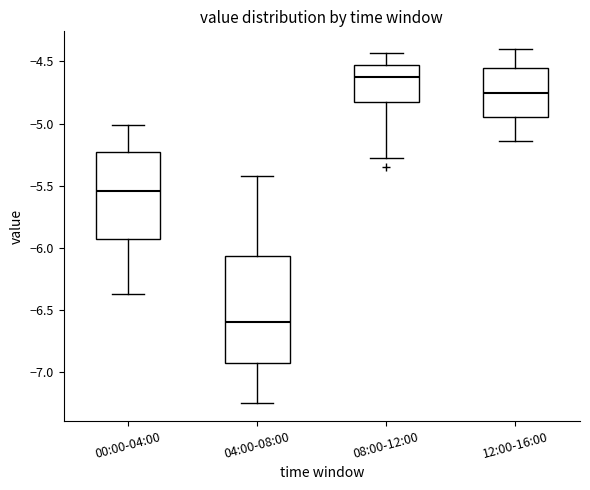

Reading left to right, read every box against the y-axis: the position of its median line, the range the box covers, and the ends of its whiskers. The values are not printed on the chart, so give them approximately, as read against the axis.

00:00-04:00: median -5.55, box -5.95 to -5.20, whiskers -6.35 to -5.00
04:00-08:00: median -6.60, box -6.95 to -6.05, whiskers -7.25 to -5.40
08:00-12:00: median -4.60, box -4.85 to -4.55, whiskers -5.30 to -4.45
12:00-16:00: median -4.75, box -4.95 to -4.55, whiskers -5.15 to -4.40